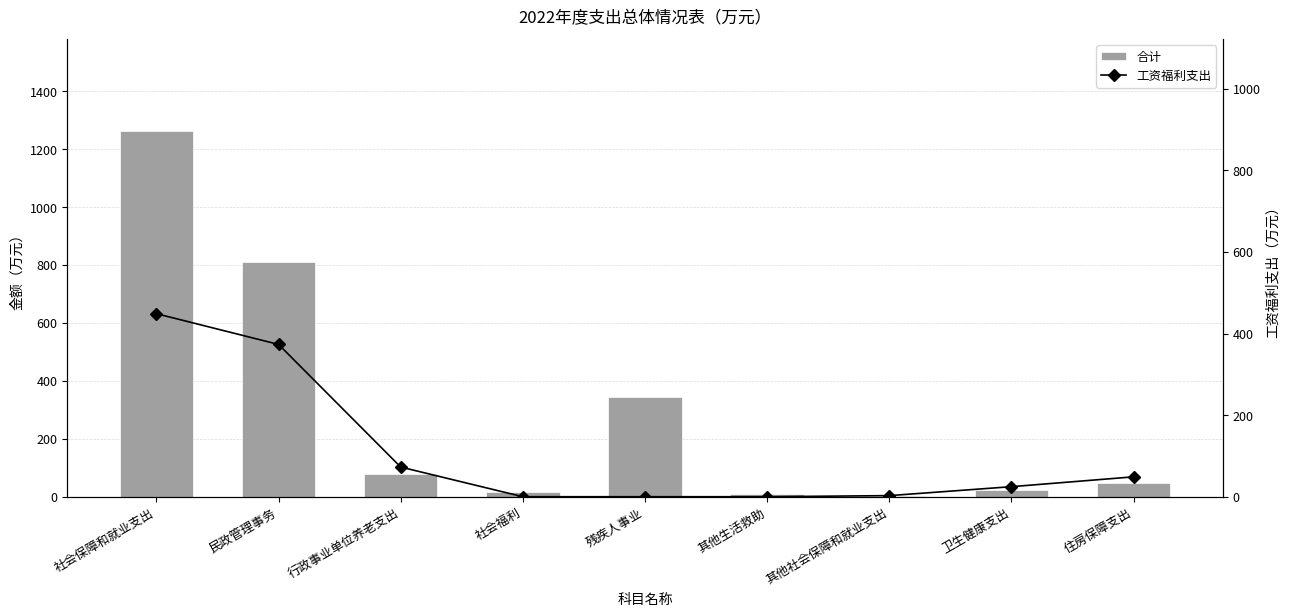

Are the bars horizontal?

No